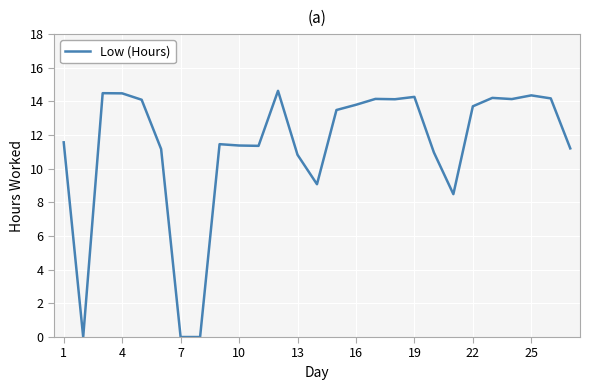

What is the difference between the maximum and minimum values?

14.6